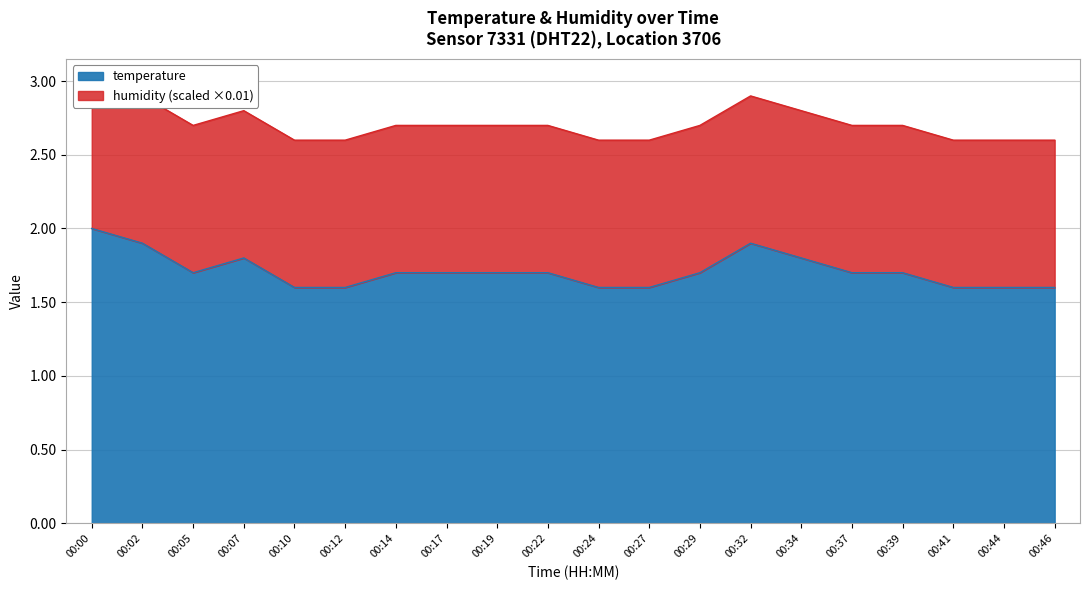

What is the difference between the values at 00:32 and 00:12?

0.3